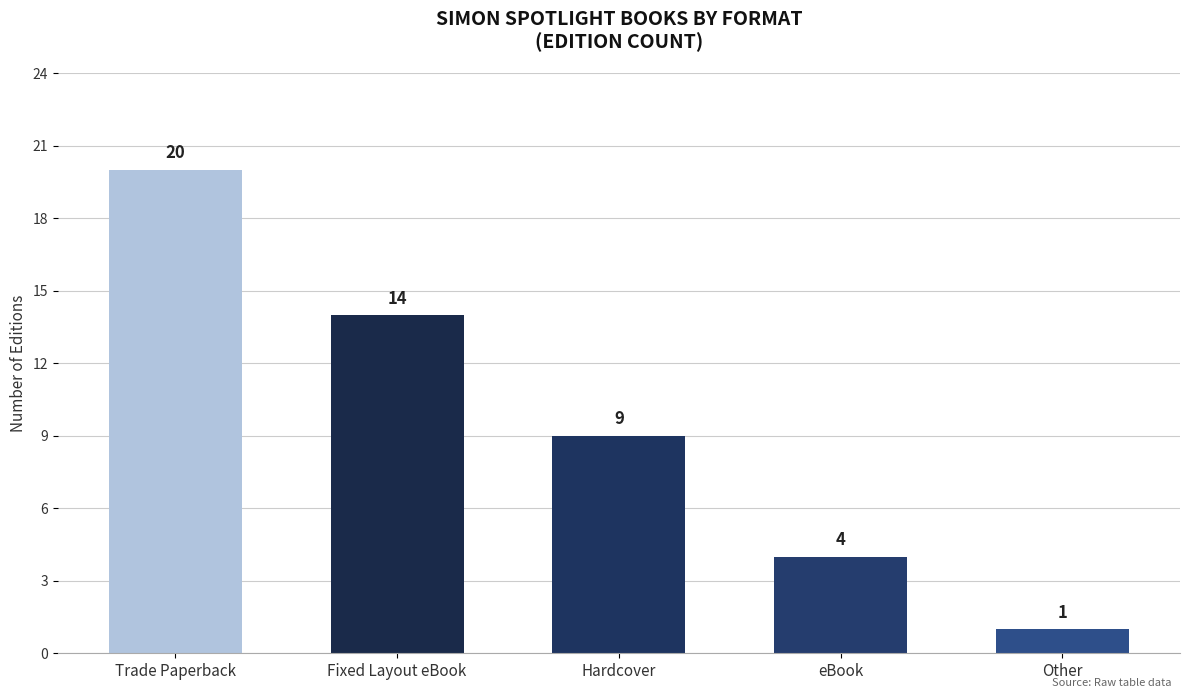

Reading left to right, what are all the values shown in this chart?

20	14	9	4	1